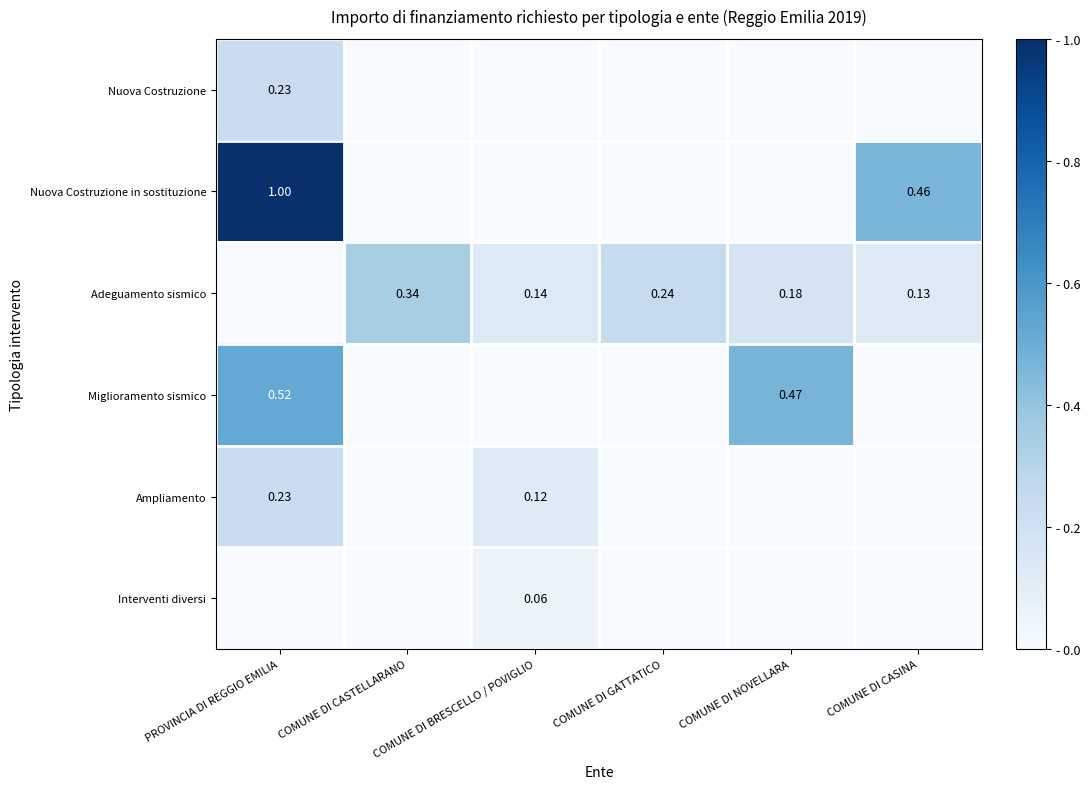

What is the sum of all Ampliamento values?

0.4